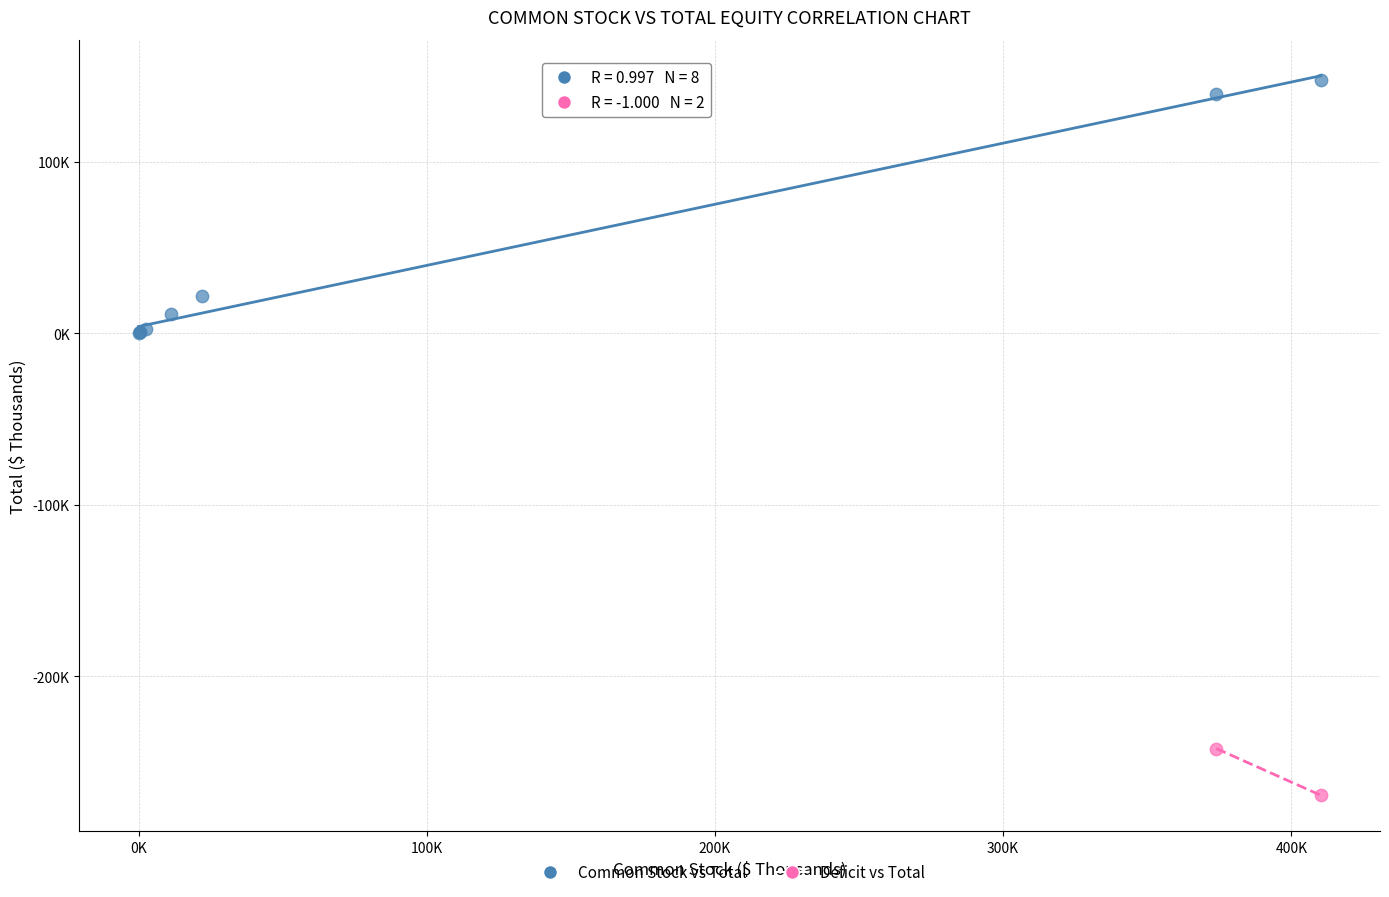

What are all the series names shown in the legend?

Common Stock vs Total, Deficit vs Total